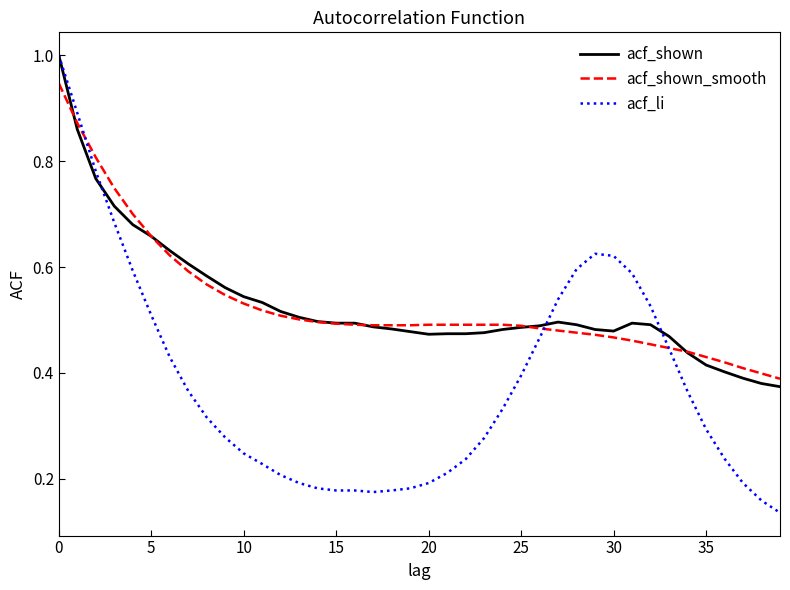

What is the highest value of the acf_shown series?

1.0